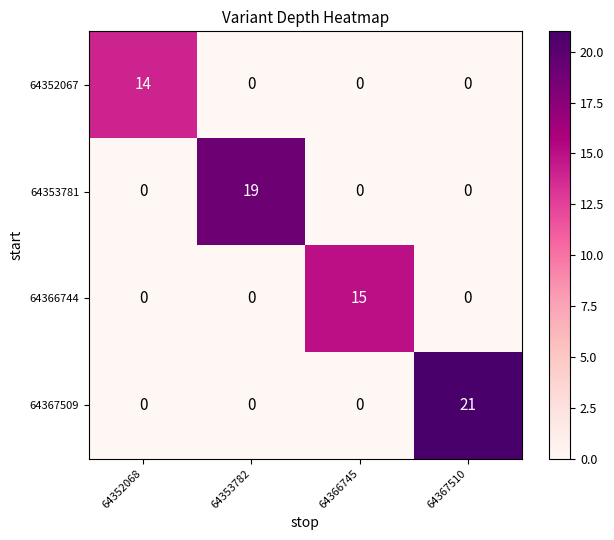

How many values in the 64367509 series exceed 0?

1